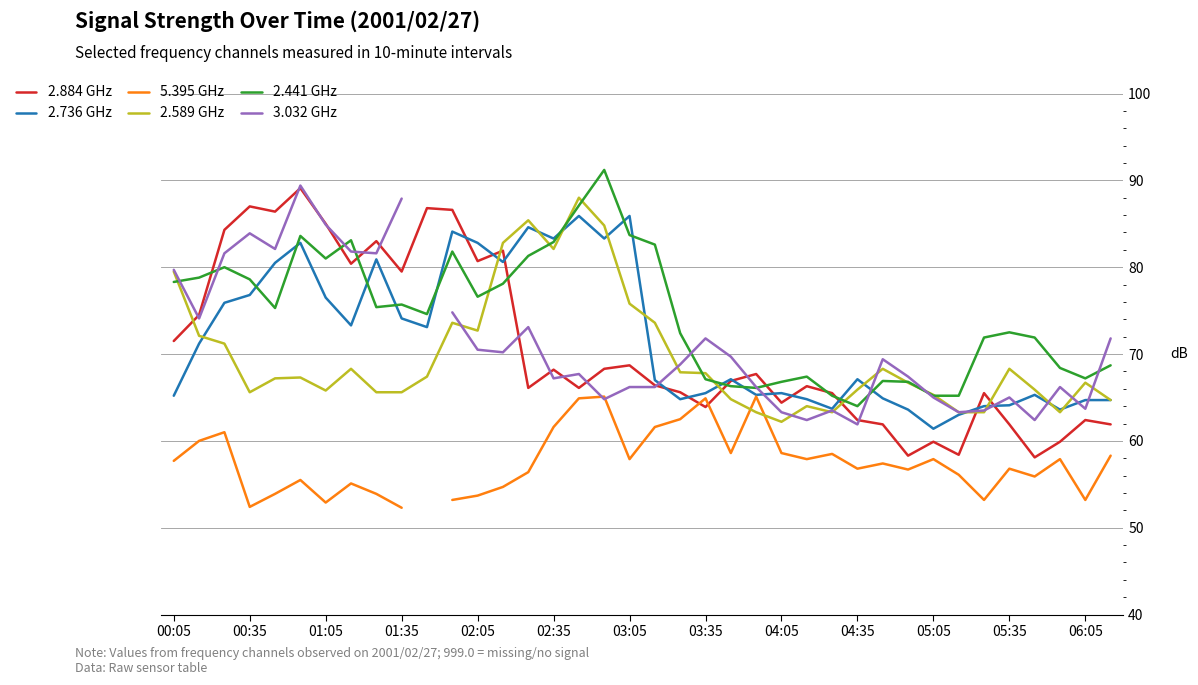

True or false: 2.589 GHz has a value of 67.8 at 03:35.

True